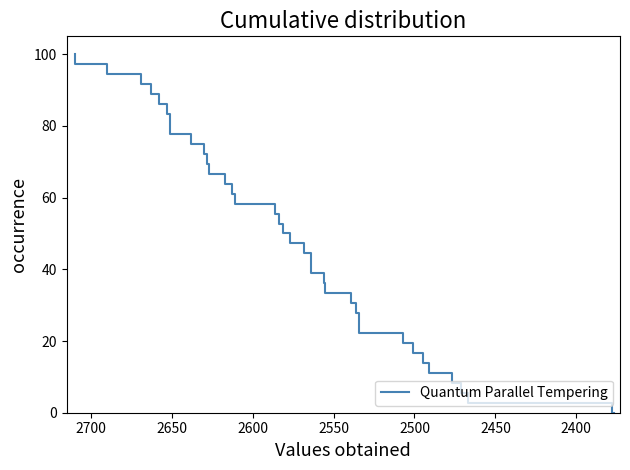

How many lines are shown in the chart?

1